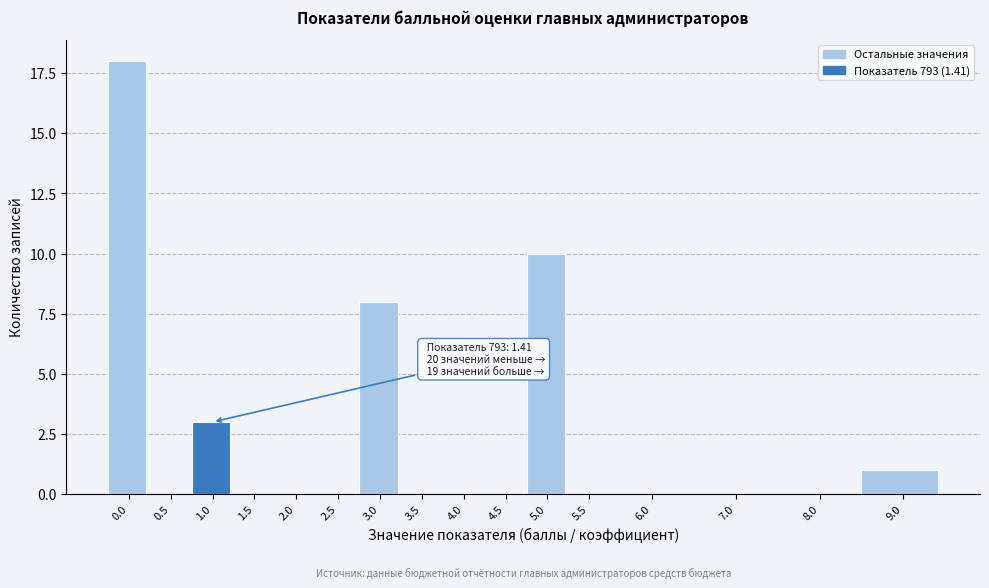

Reading left to right, what are all the values shown in this chart?

0.0=18	0.5=0	1.0=3	1.5=0	2.0=0	2.5=0	3.0=8	3.5=0	4.0=0	4.5=0	5.0=10	5.5=0	6.0=0	7.0=0	8.0=0	9.0=1